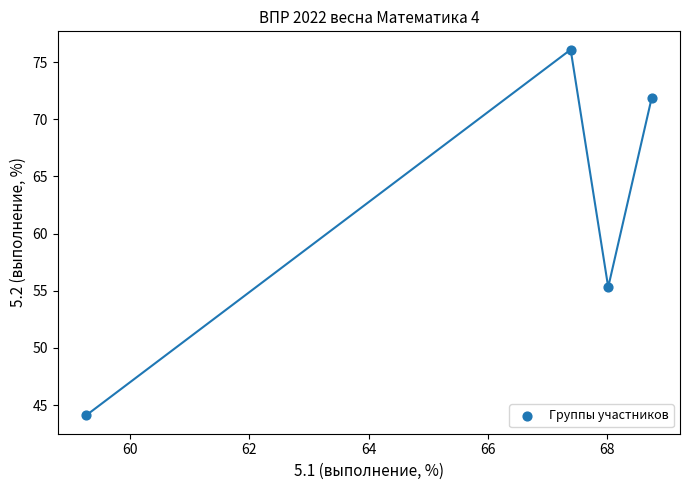

What Y value in the scatter plot is closest to 60?

55.3